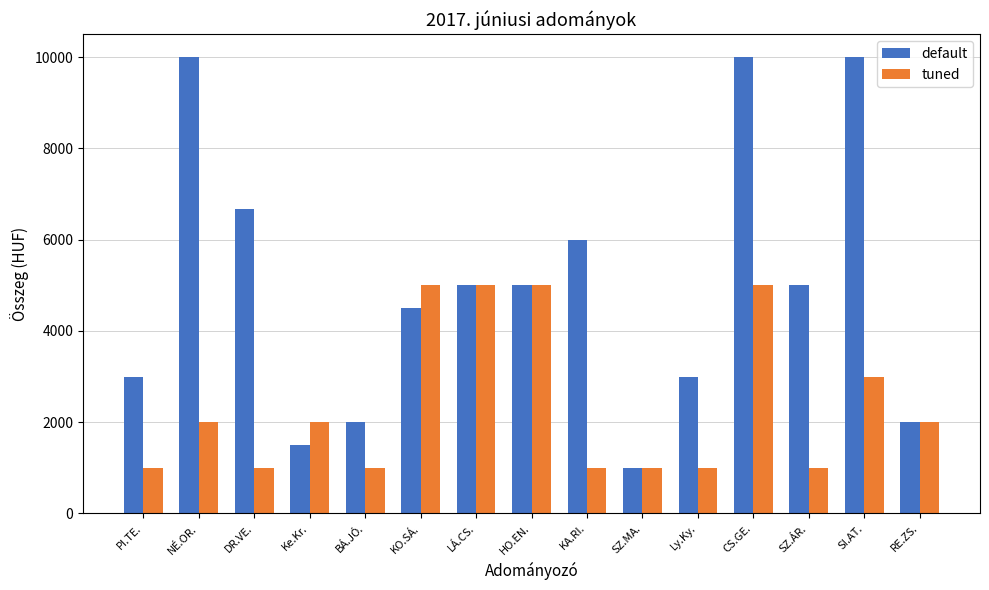

What is the highest value of the default series?

10000